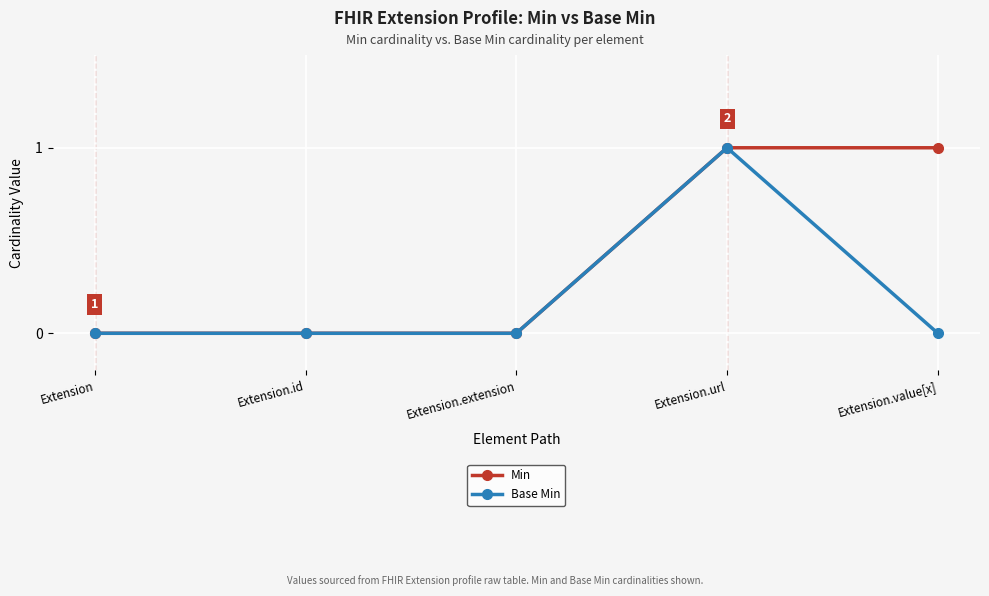

Rank the series by their average value, from highest to lowest.

Min, Base Min